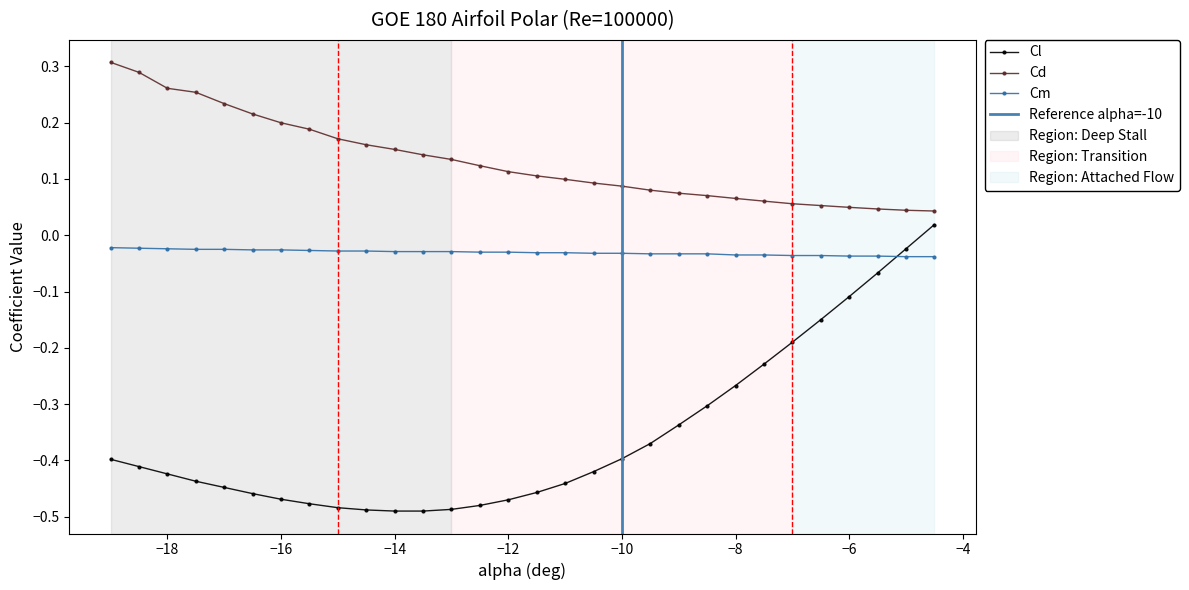

True or false: Cd and Cl intersect in this chart.

False